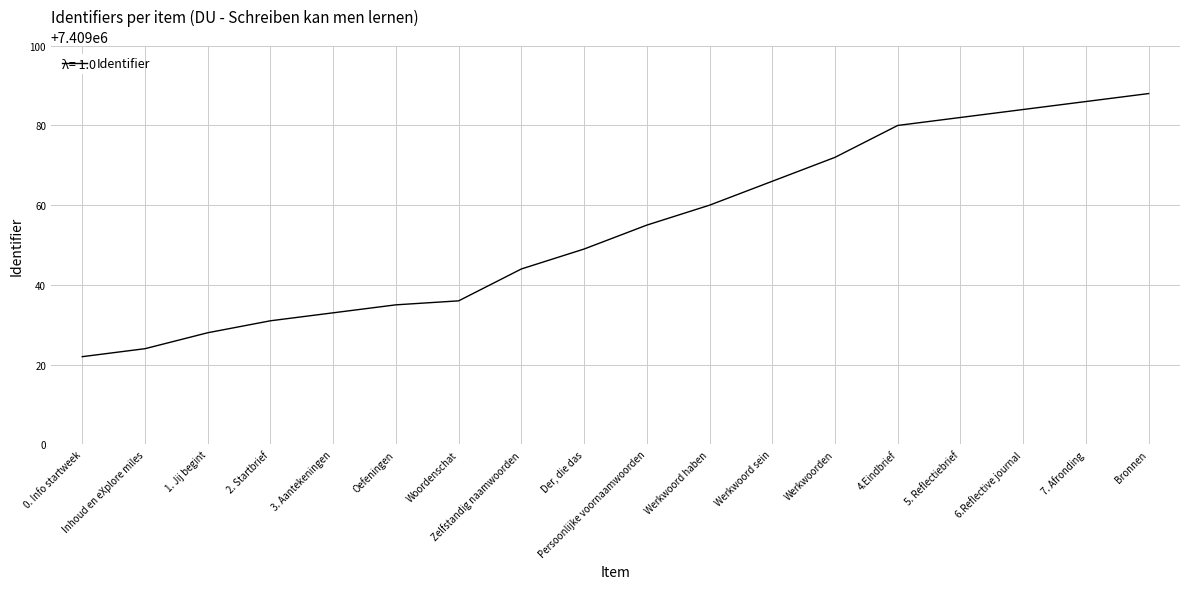

What position from the left is Persoonlijke voornaamwoorden?

10